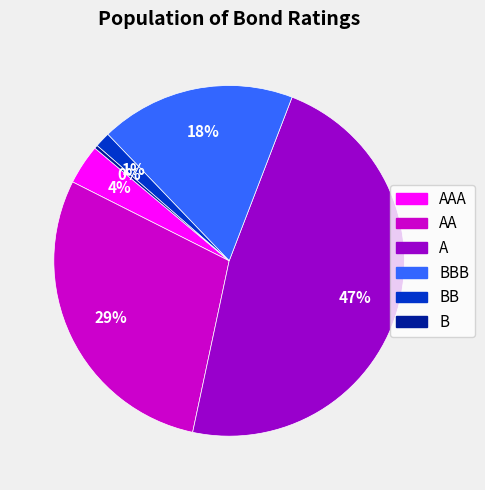

To the nearest percent, what is the difference between the largest and smallest slice percentages?

47%